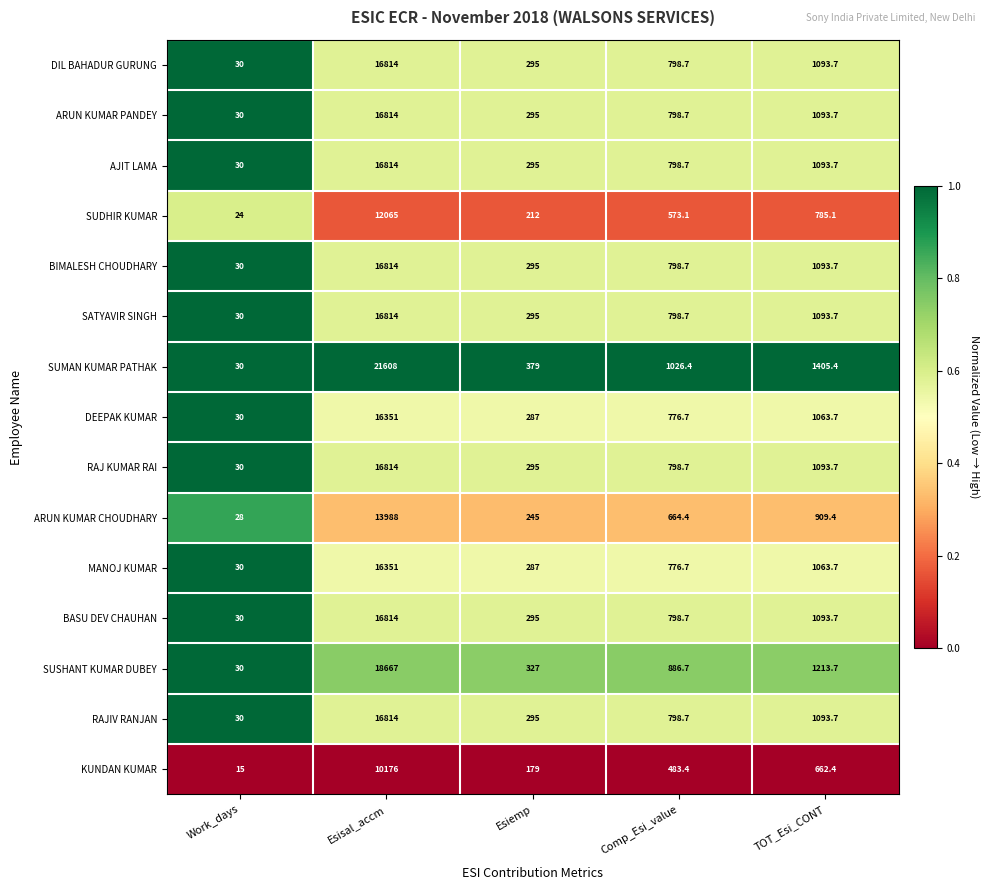

At which category is the sum across all series the highest?

Esisal_accm